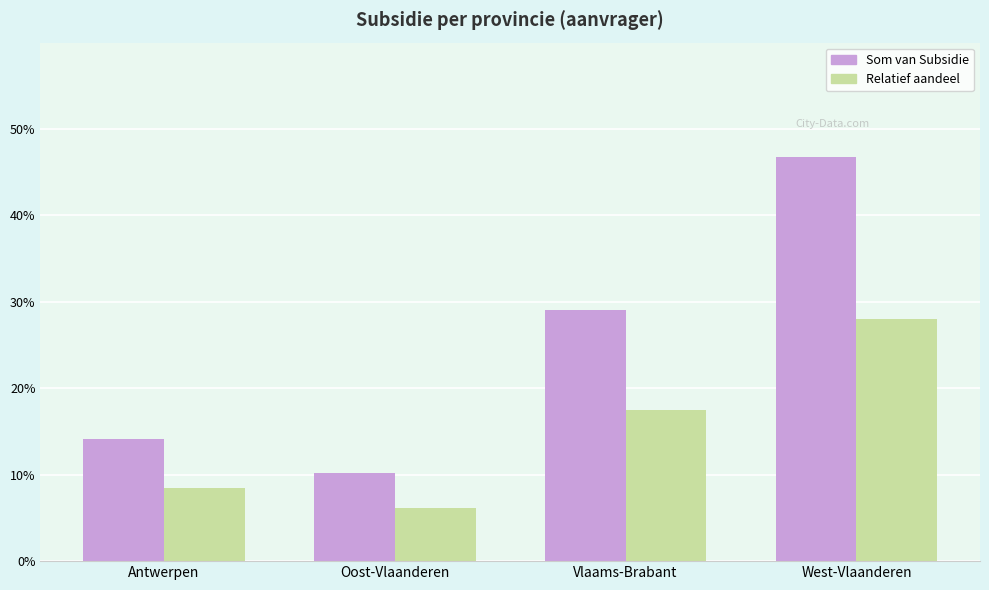

How many bars are there in each group?

2